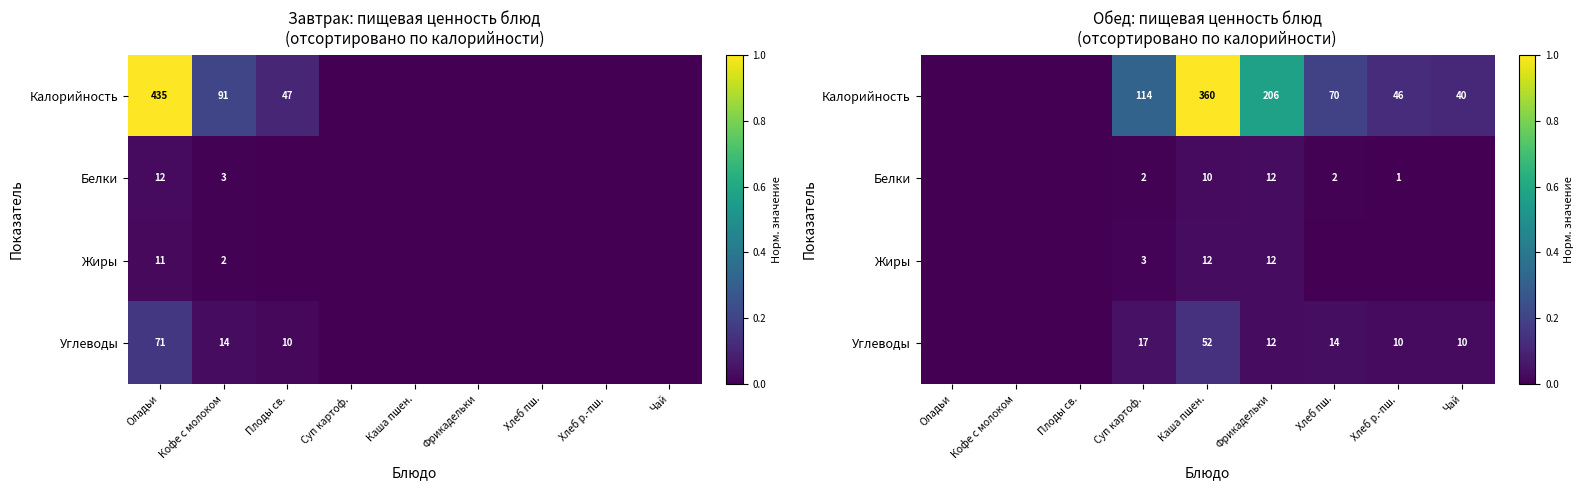

What is the sum of the Калорийность values at Хлеб р.-пш. and Суп картоф.?

0.4